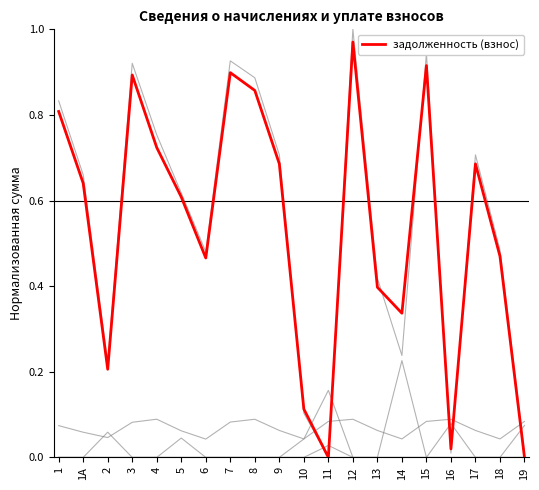

What is the label of the 1st point from the right?

19